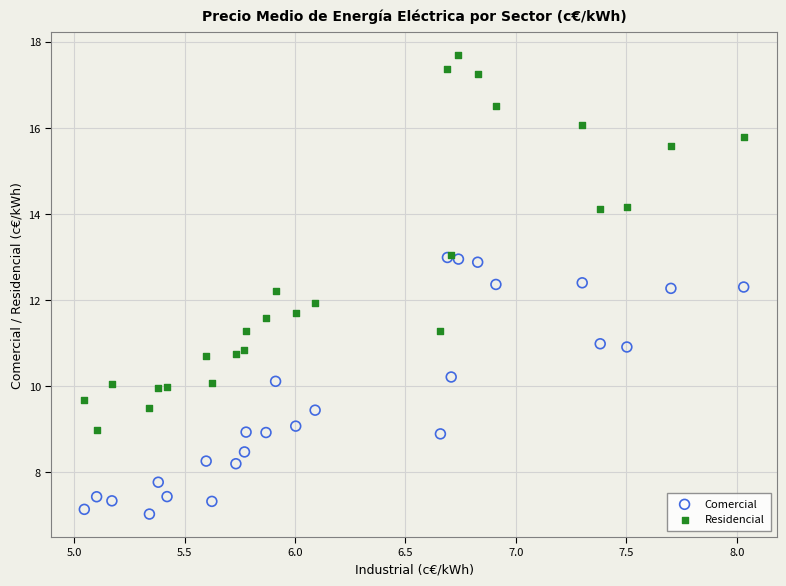

Which series contains the highest Y value?

Residencial